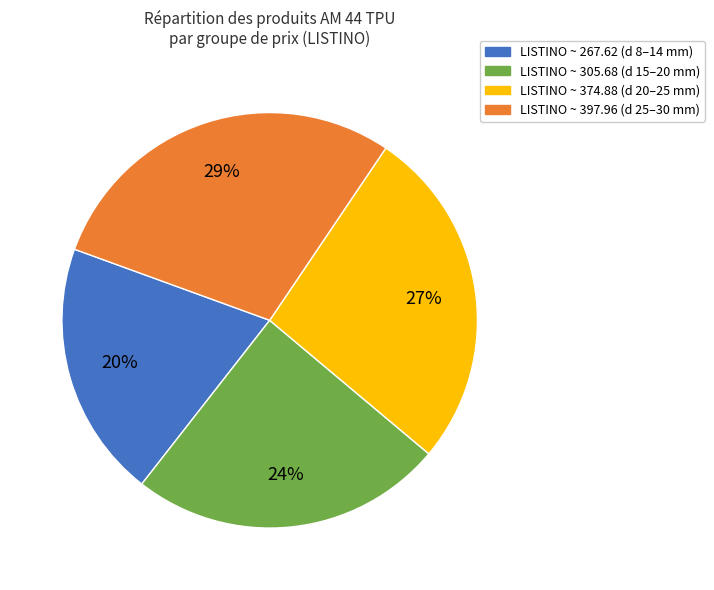

Is there a majority slice in this chart?

No